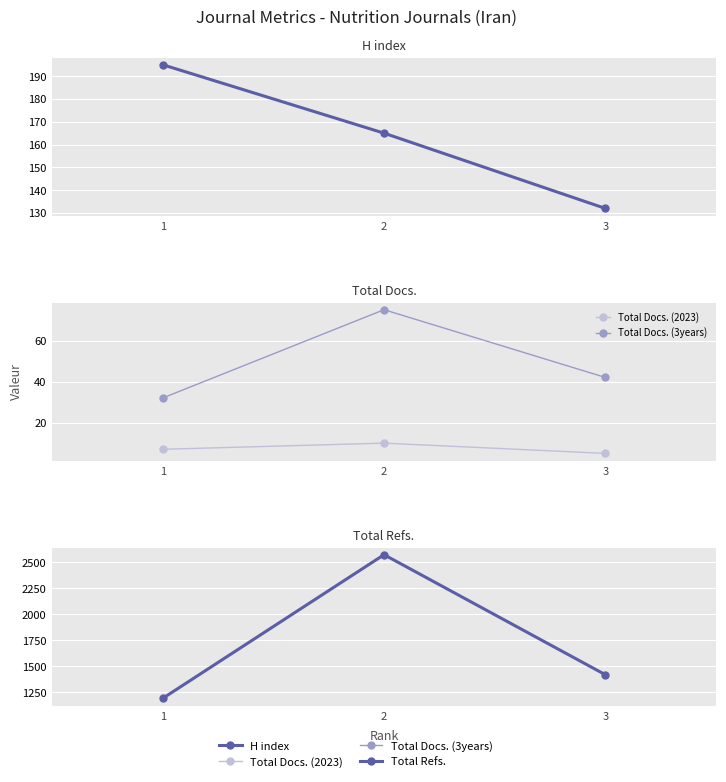

What is the average value of the H index series?

164